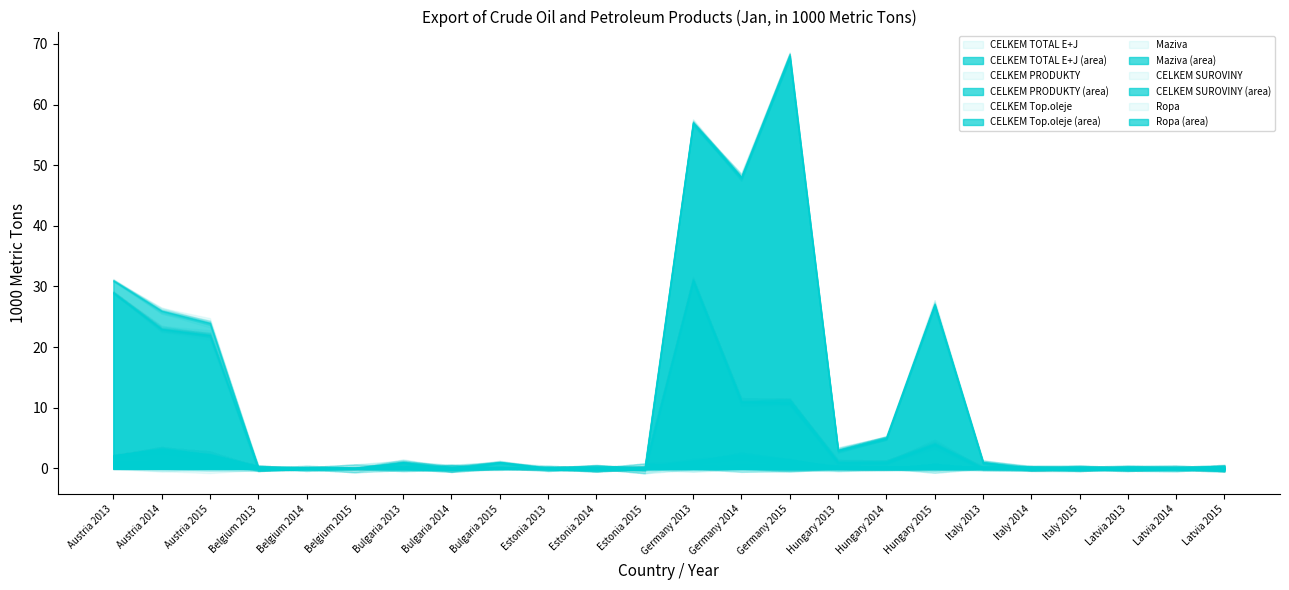

Rank the series at Hungary 2014 from lowest to highest value.

Maziva, CELKEM SUROVINY, Ropa, CELKEM Top.oleje, CELKEM TOTAL E+J, CELKEM PRODUKTY